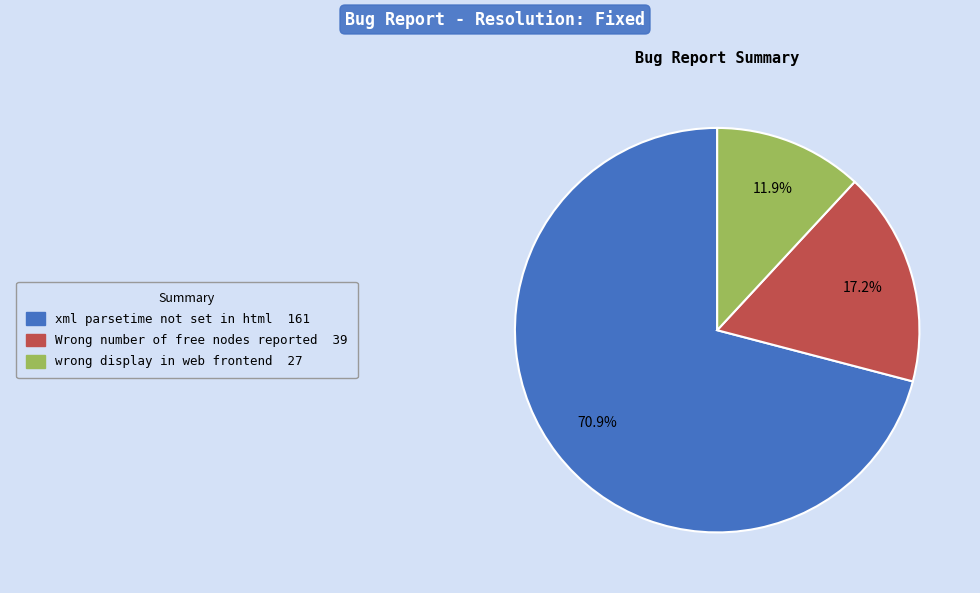

How many slices are in this pie chart?

3